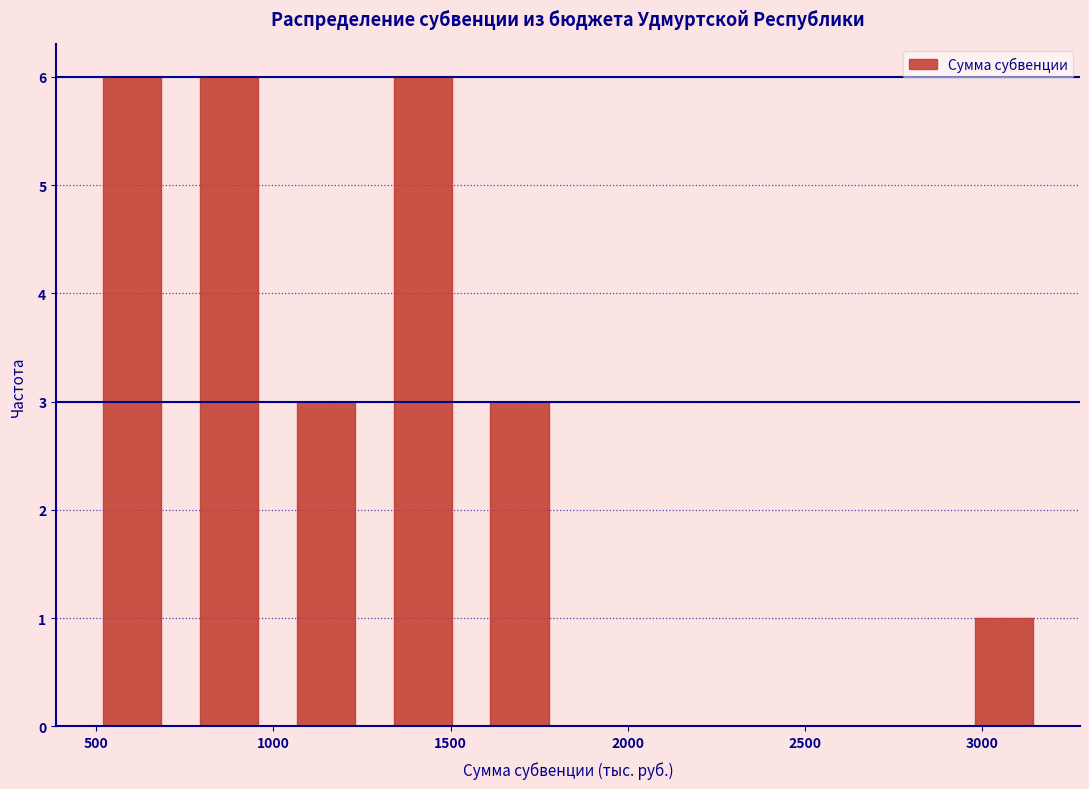

How tall is the bar that spans 1300 to 1550 on the x-axis? Neither the bar edges nor the heights are printed on the chart, so give them approximately, as read against the axes.

6